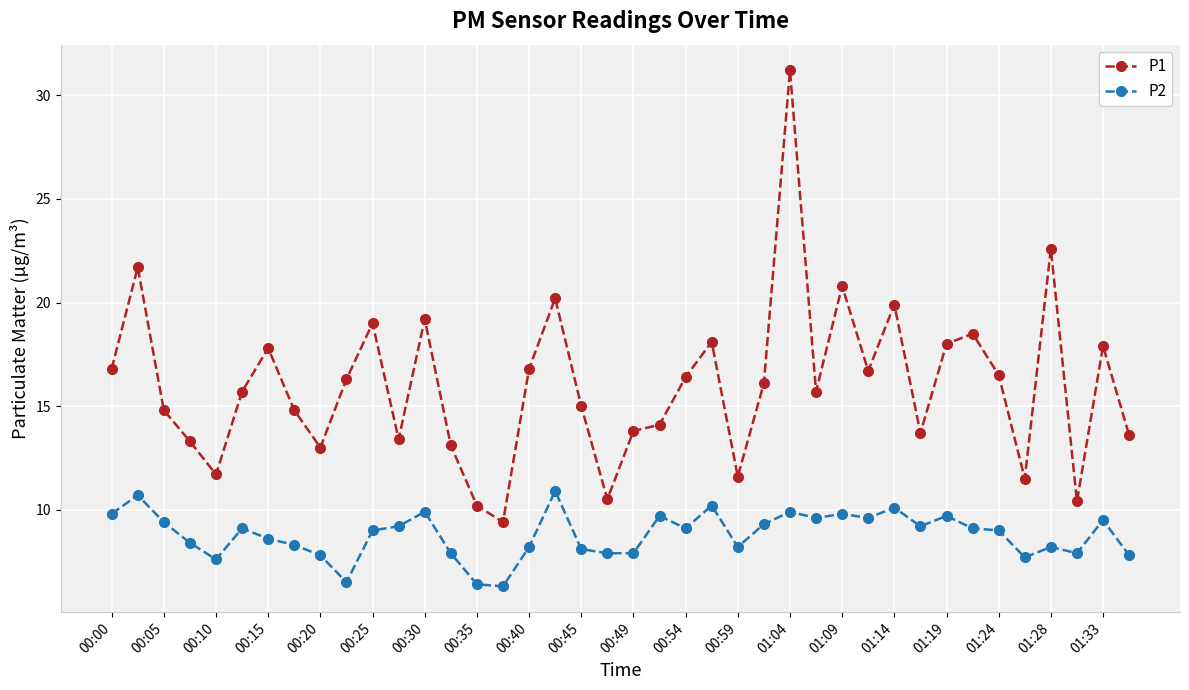

True or false: P2 and P1 intersect in this chart.

False